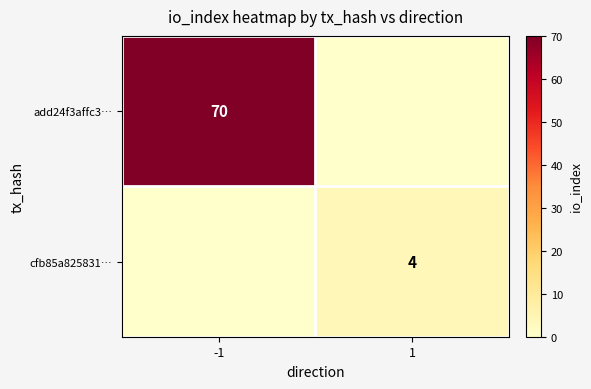

Is the value of add24f3affc3… at -1 greater than the value of cfb85a825831… at 1?

Yes